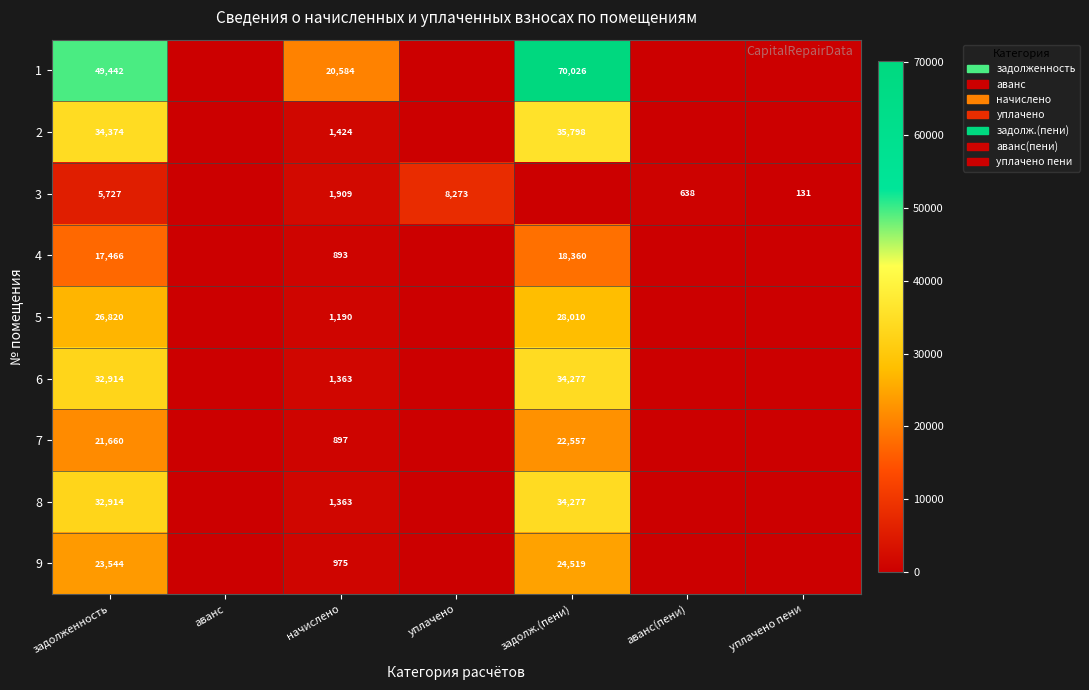

At which category is the sum across all series the highest?

задолж.(пени)